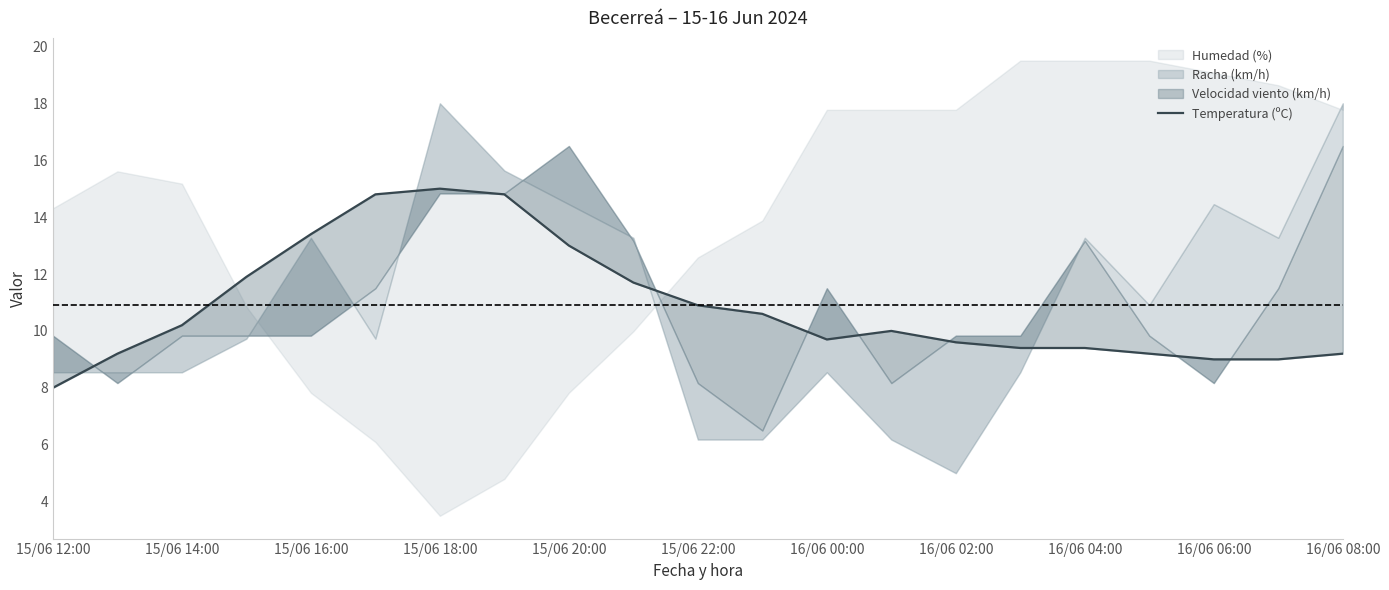

Reading right to left, list all the values displayed in this chart.

9.2	9.0	9.0	9.2	9.4	9.4	9.6	10.0	9.7	10.6	10.9	11.7	13.0	14.8	15.0	14.8	13.4	11.9	10.2	9.2	8.0